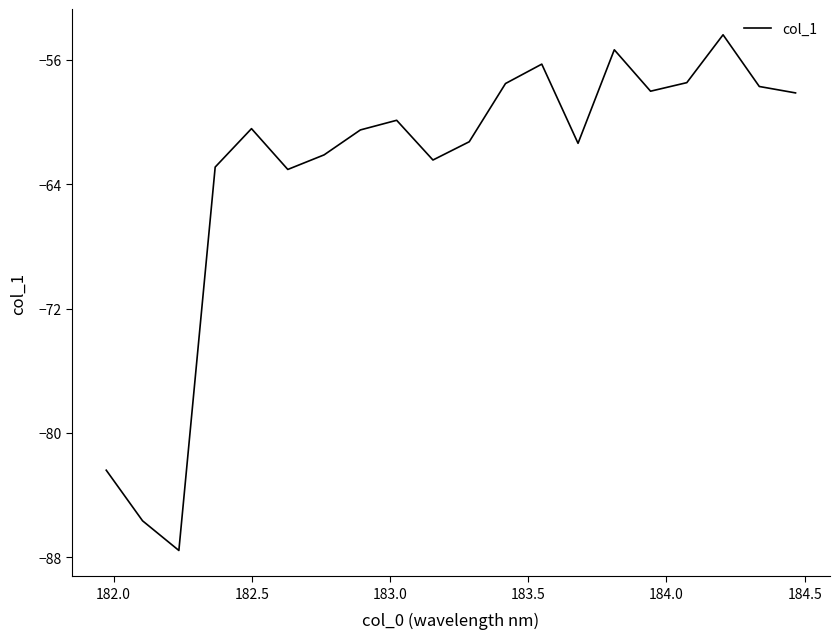

What is the smallest value displayed?

-87.6